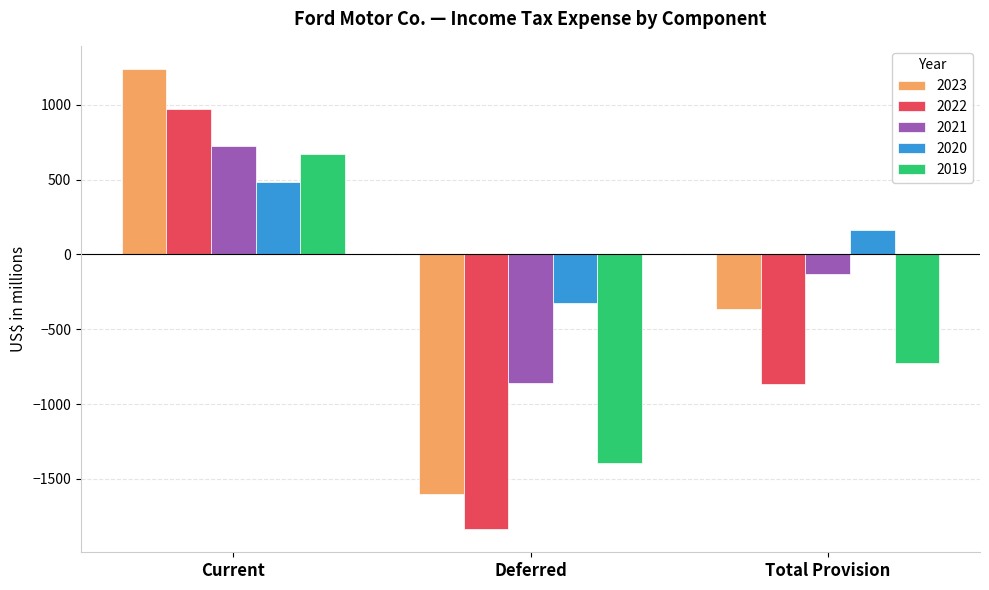

Reading left to right, extract all data points from this chart.

2023: 1239	-1601	-362
2022: 972	-1836	-864
2021: 726	-856	-130
2020: 486	-326	160
2019: 670	-1394	-724